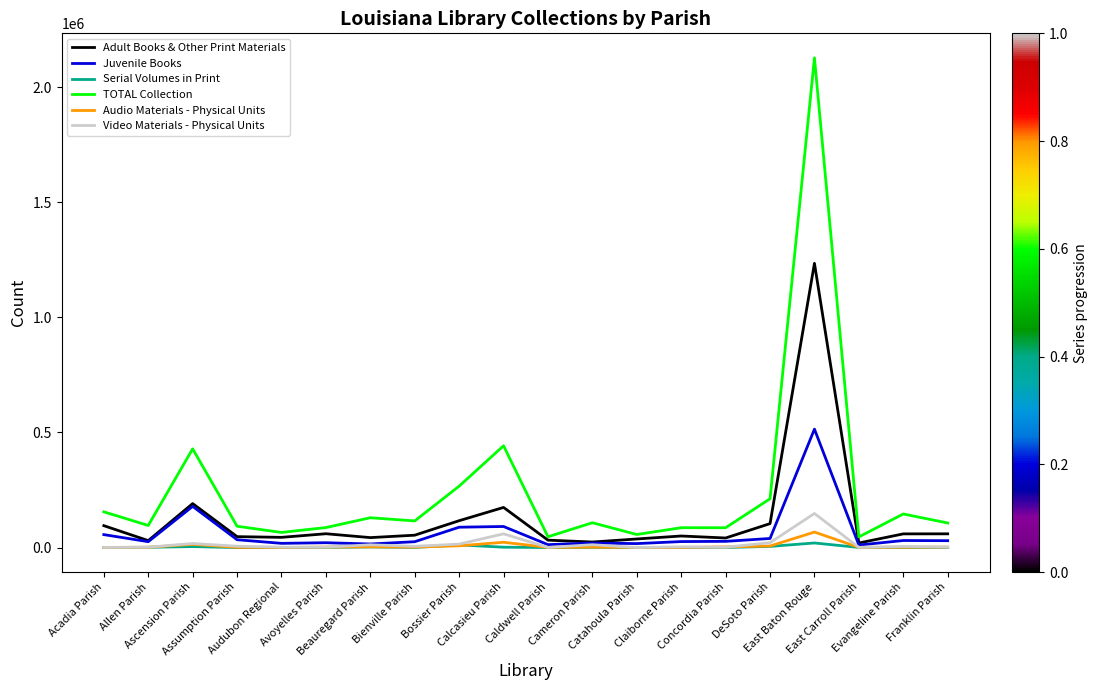

Which series has the widest spread of values?

TOTAL Collection